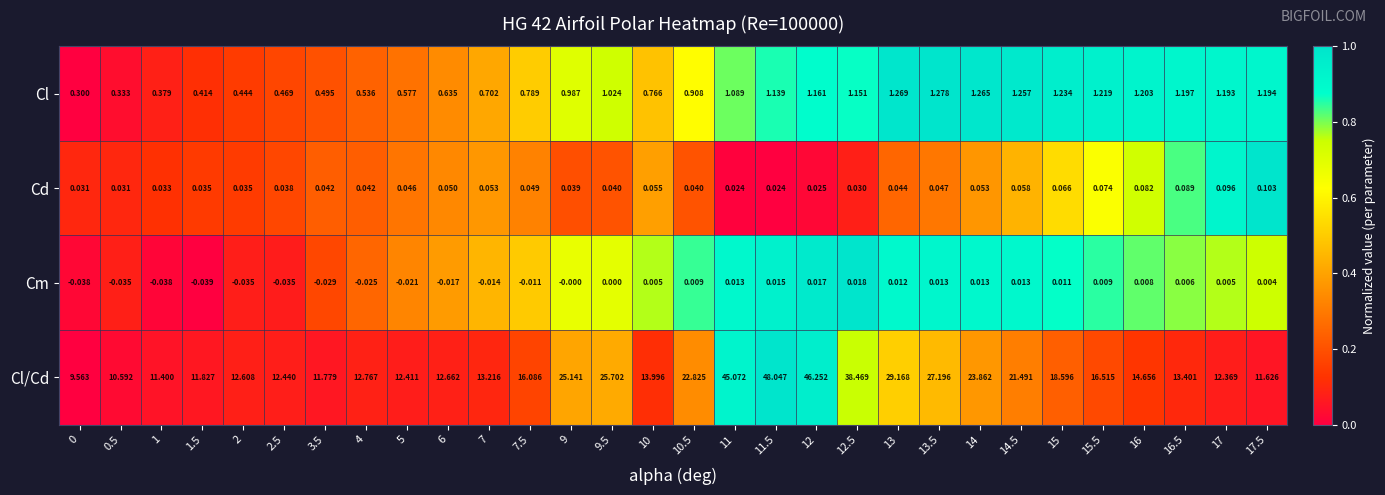

Which series has the largest total across all categories?

Cl/Cd